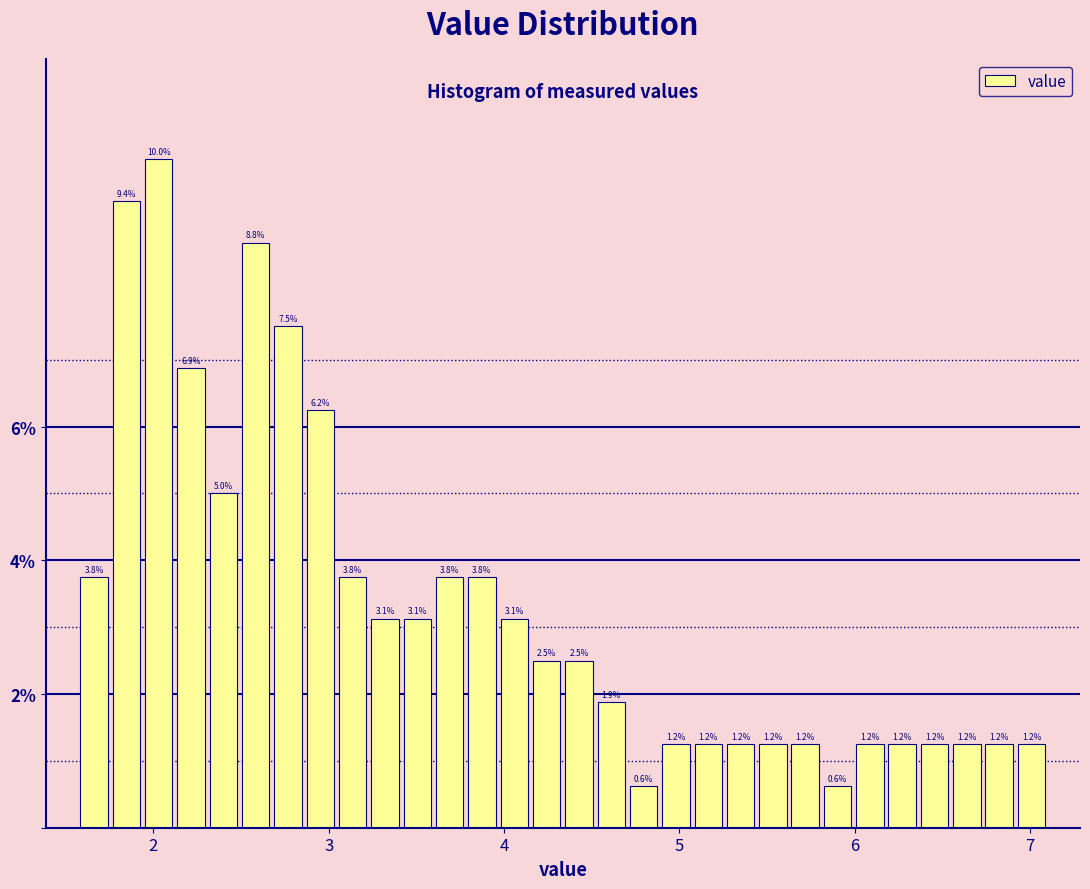

Around what value on the x-axis is the tallest bar? Give the approximate position of its centre, as read against the axis.

2.0